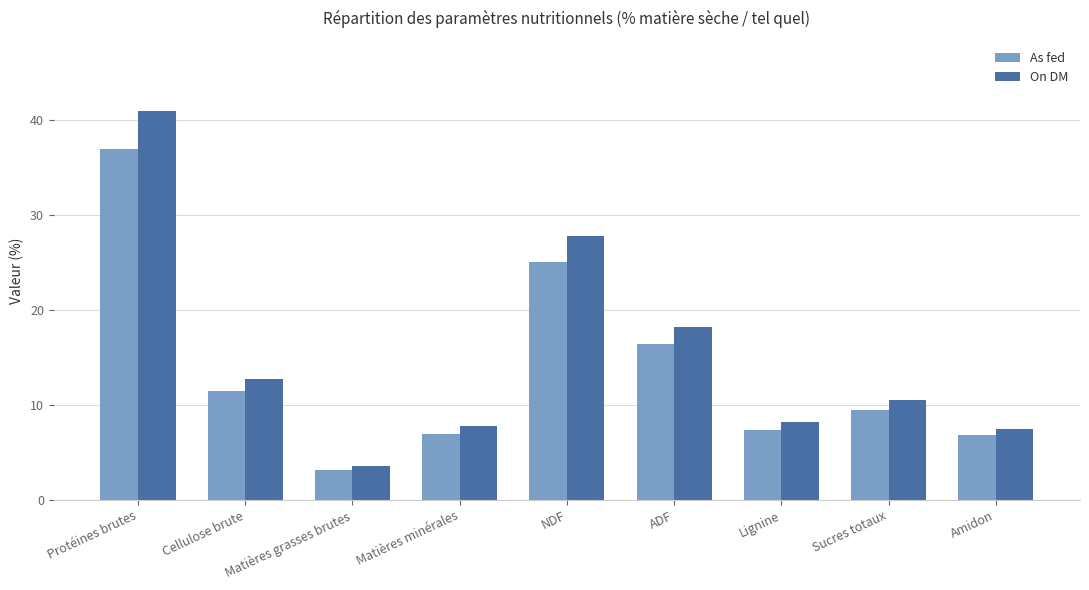

Which series has the widest spread of values?

On DM